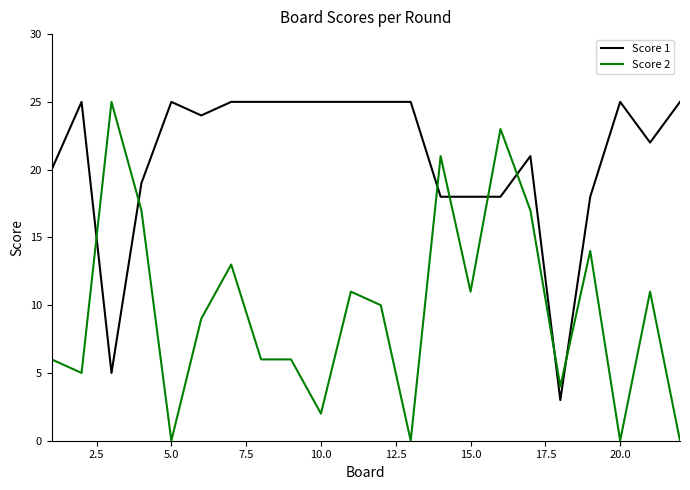

Which series has the largest total across all categories?

Score 1